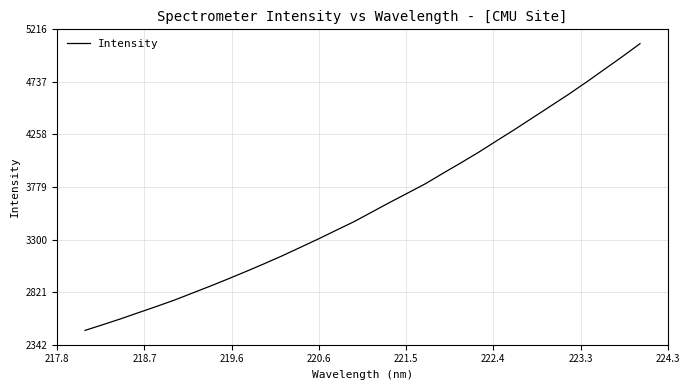

Reading left to right, list all the values displayed in this chart.

2473.0	2525.3	2578.8	2635.5	2691.7	2749.9	2813.4	2877.1	2943.1	3010.9	3080.4	3152.2	3228.1	3304.4	3383.9	3462.5	3550.3	3638.0	3723.2	3809.0	3906.1	4000.9	4098.5	4202.1	4304.7	4410.8	4517.1	4623.5	4735.0	4850.8	4966.3	5085.8